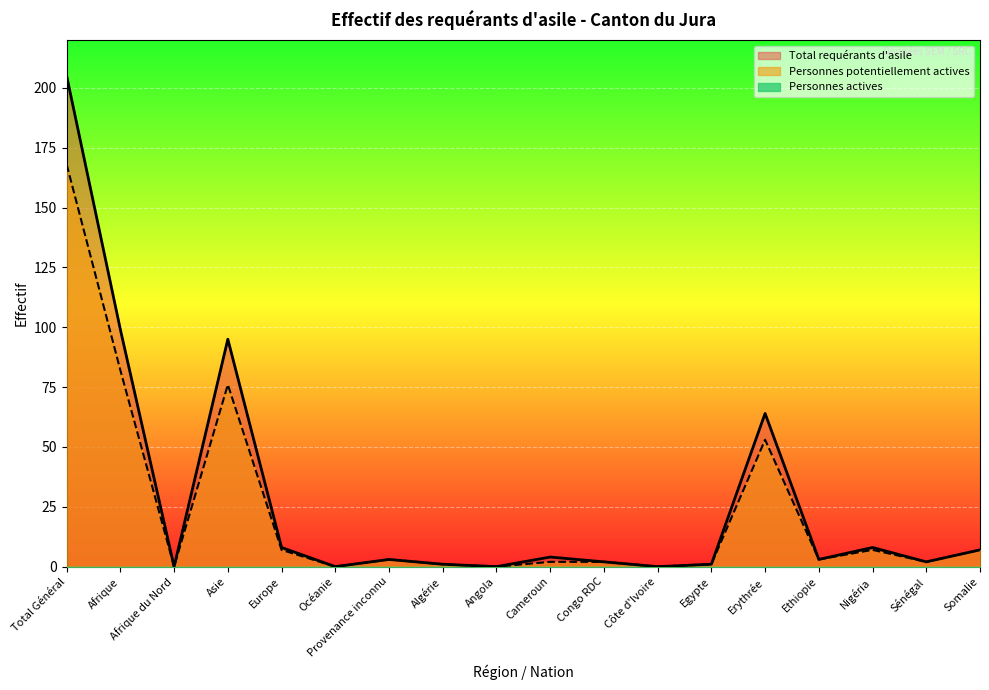

How many lines are shown in the chart?

3